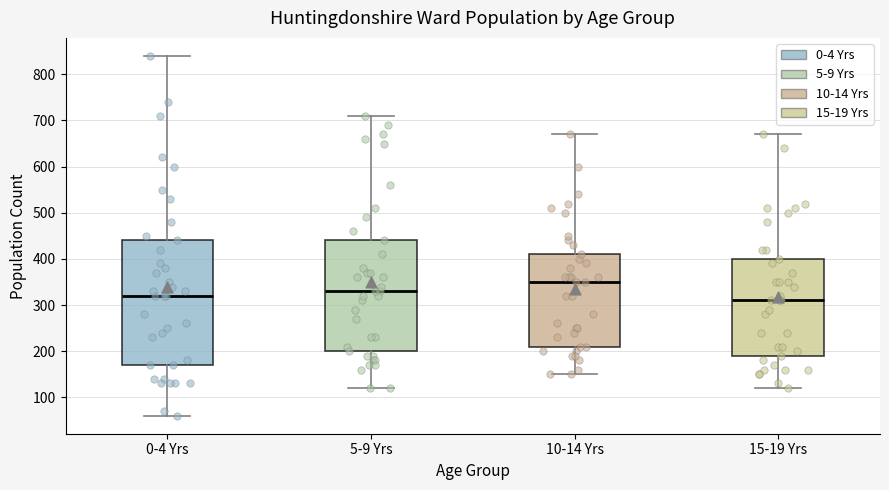

Reading left to right, transcribe this box plot: for each box, give where its median line is, the range the box spans, and where its two whiskers end, as read against the y-axis. The values are not printed on the chart, so give them approximately, as read against the axis.

0-4 Yrs: median 320, box 170 to 440, whiskers 60 to 840
5-9 Yrs: median 330, box 200 to 440, whiskers 120 to 710
10-14 Yrs: median 350, box 210 to 410, whiskers 150 to 670
15-19 Yrs: median 310, box 190 to 400, whiskers 120 to 670